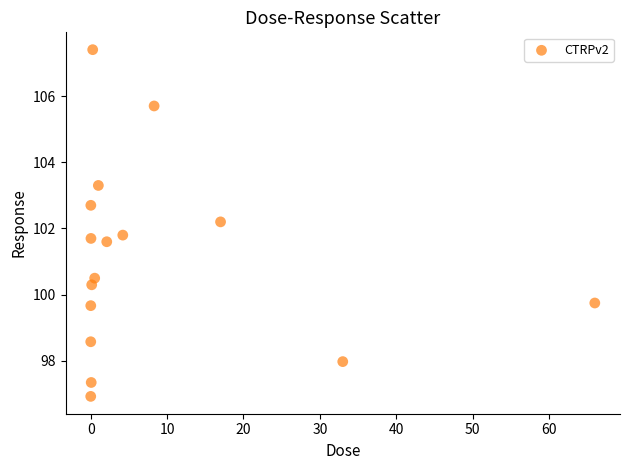

What is the range of X values (max minus min)?

66.0